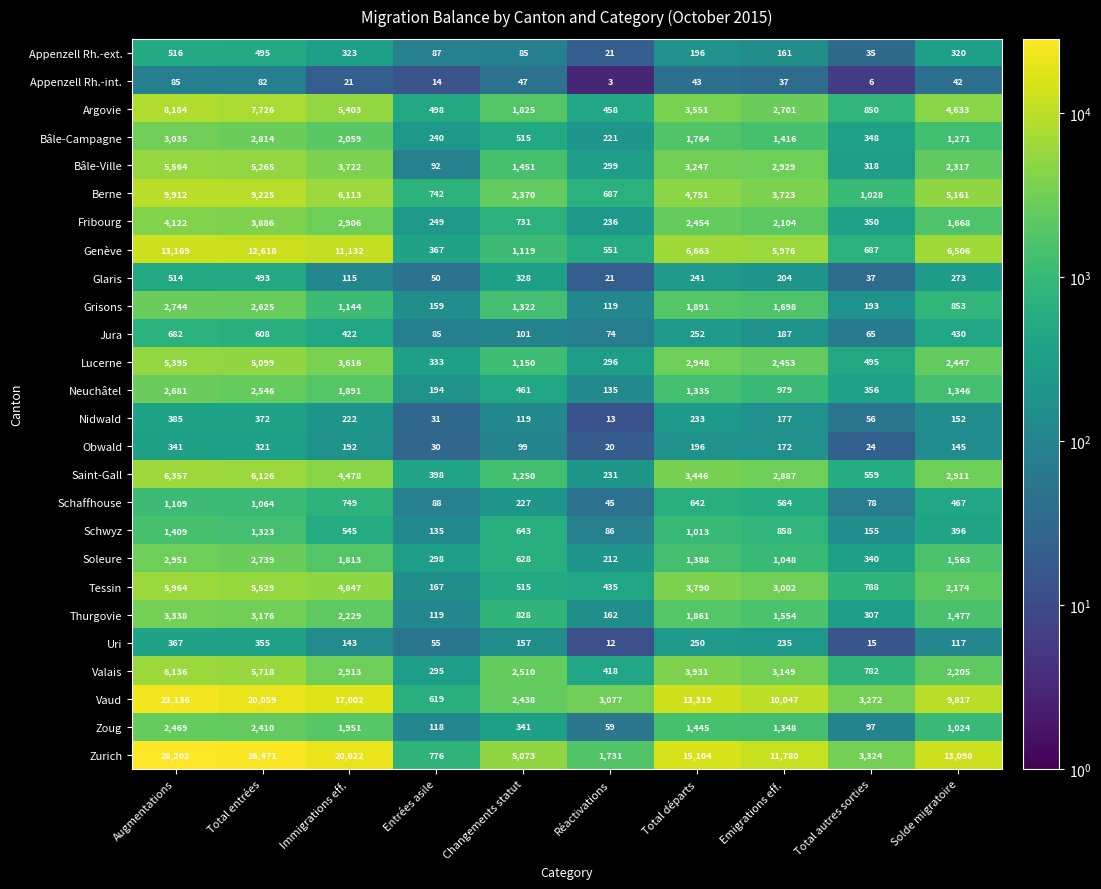

List the labels in order of Zurich value, smallest first.

Entrées asile, Réactivations, Total autres sorties, Changements statut, Emigrations eff., Solde migratoire, Total départs, Immigrations eff., Total entrées, Augmentations